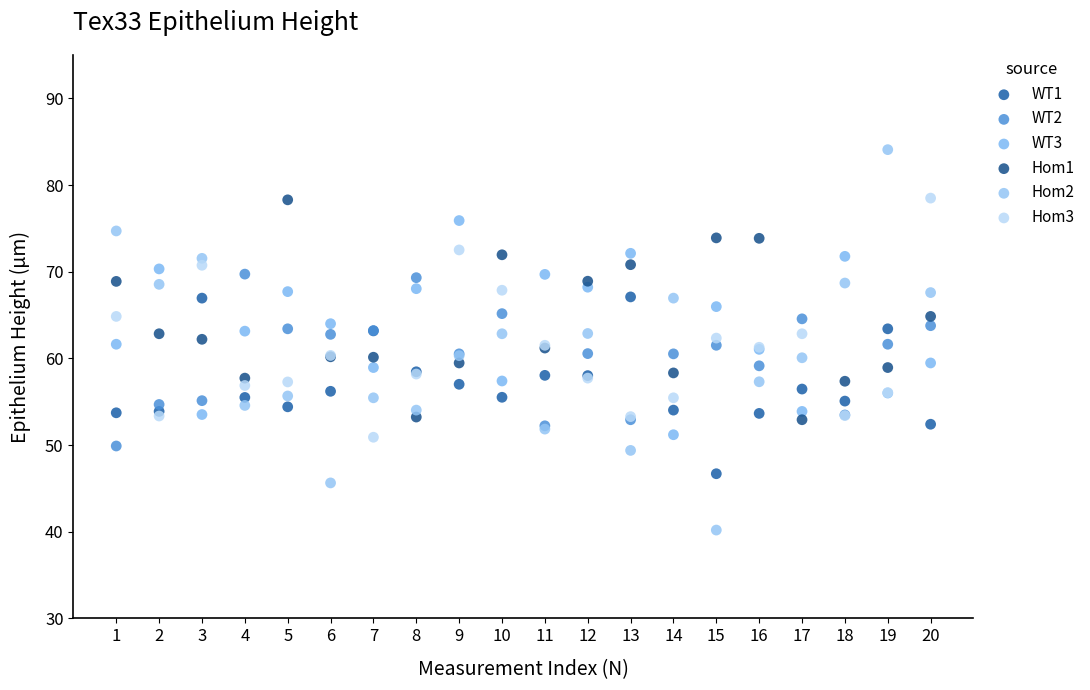

Which series has the widest spread of Y values?

Hom2